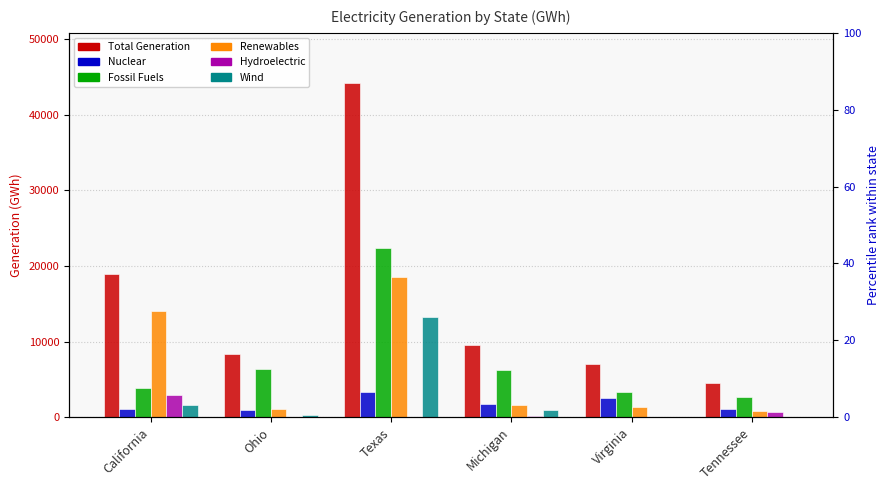

Which label corresponds to the smallest value in the chart?

Tennessee